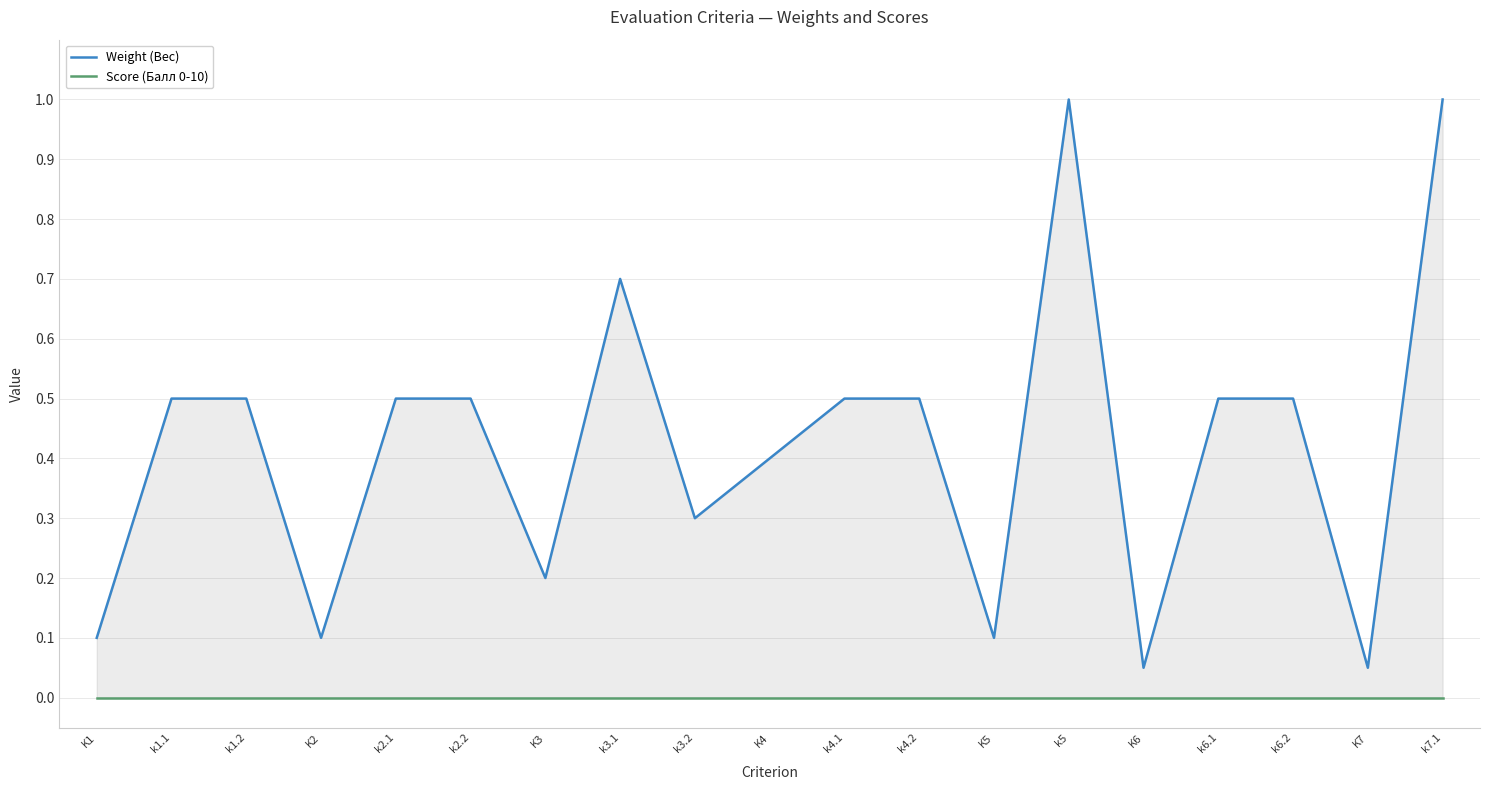

At which category does the chart reach its minimum across all series?

K1